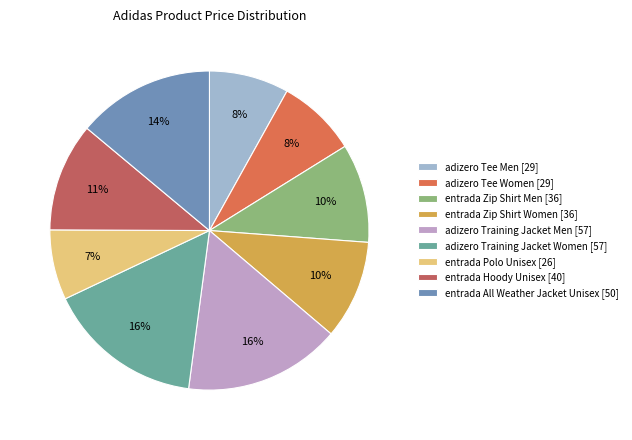

Does entrada Zip Shirt Men represent more than half of the total?

No